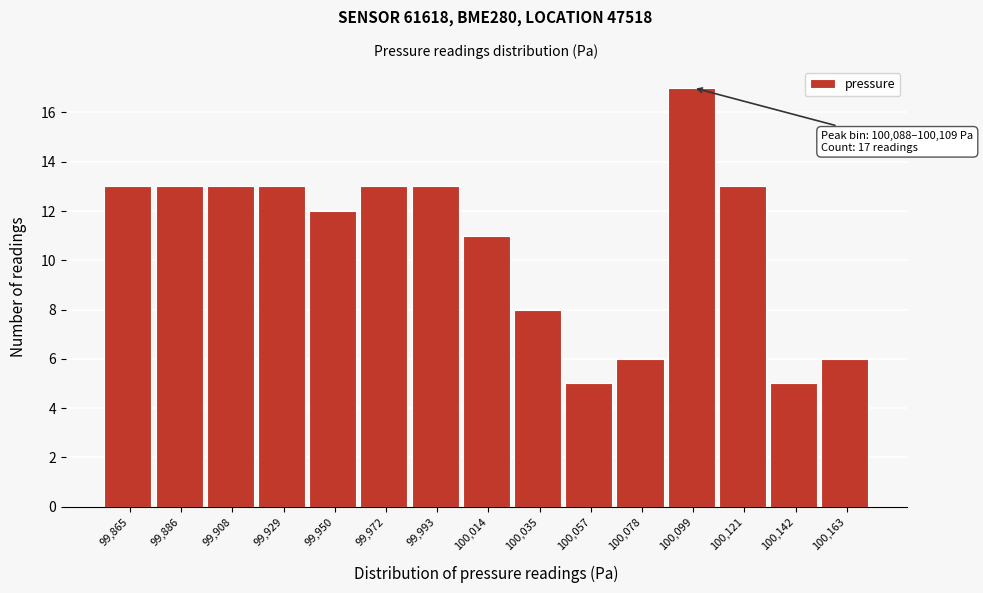

Over which range of the x-axis is the bar tallest?

100090 to 100110